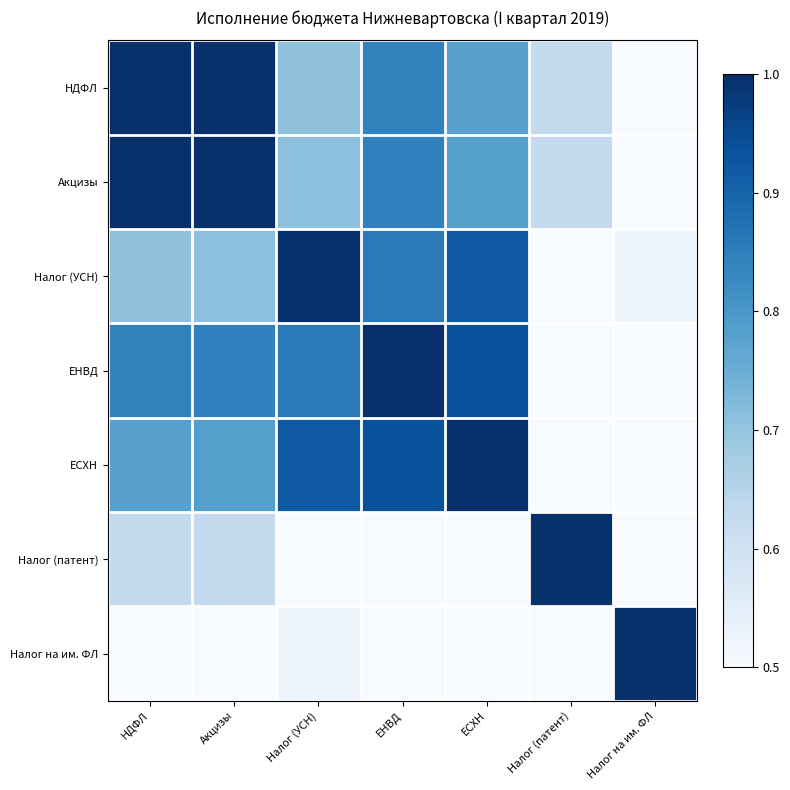

At which category does the chart reach its peak across all series?

НДФЛ